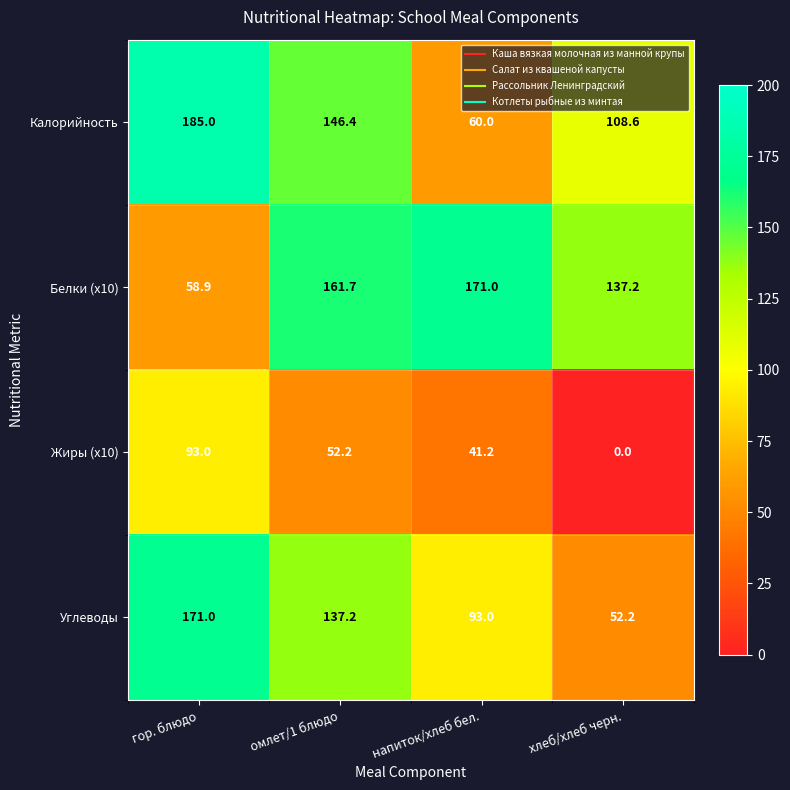

What is the sum of all Калорийность values?

500.0